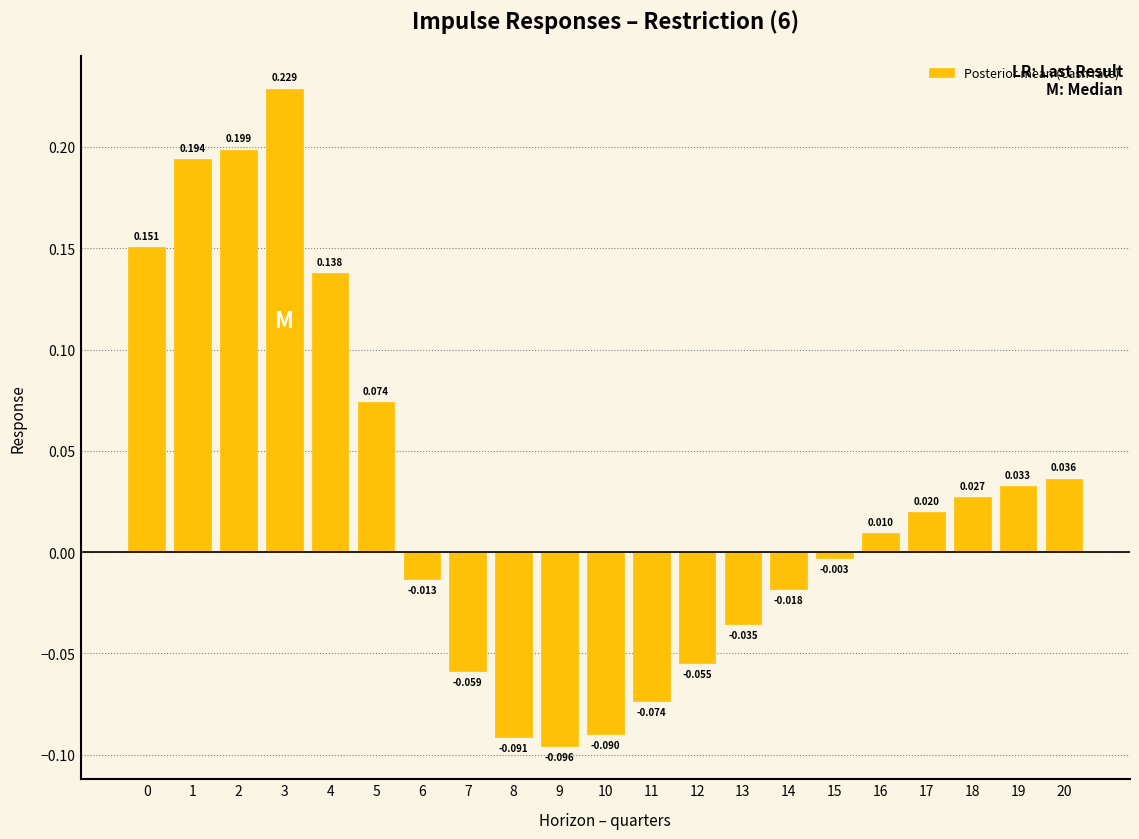

Which has a higher value, 7 or 13?

13